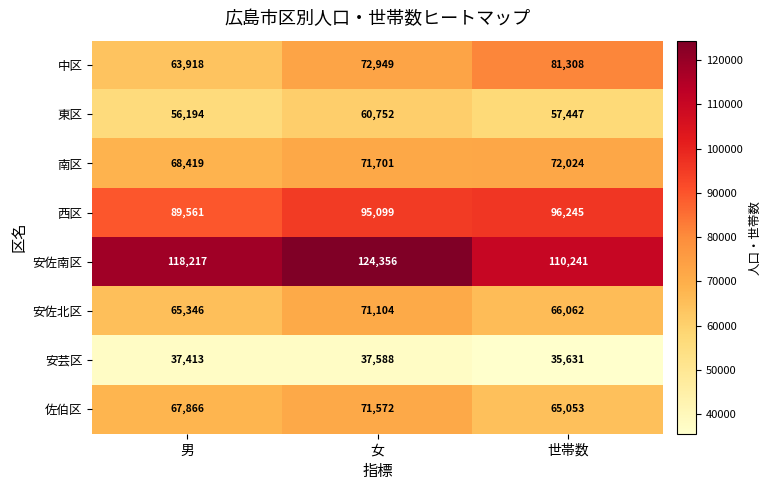

Reading left to right, what are all the values shown in this chart?

中区: 男=63918	女=72949	世帯数=81308
東区: 男=56194	女=60752	世帯数=57447
南区: 男=68419	女=71701	世帯数=72024
西区: 男=89561	女=95099	世帯数=96245
安佐南区: 男=118217	女=124356	世帯数=110241
安佐北区: 男=65346	女=71104	世帯数=66062
安芸区: 男=37413	女=37588	世帯数=35631
佐伯区: 男=67866	女=71572	世帯数=65053